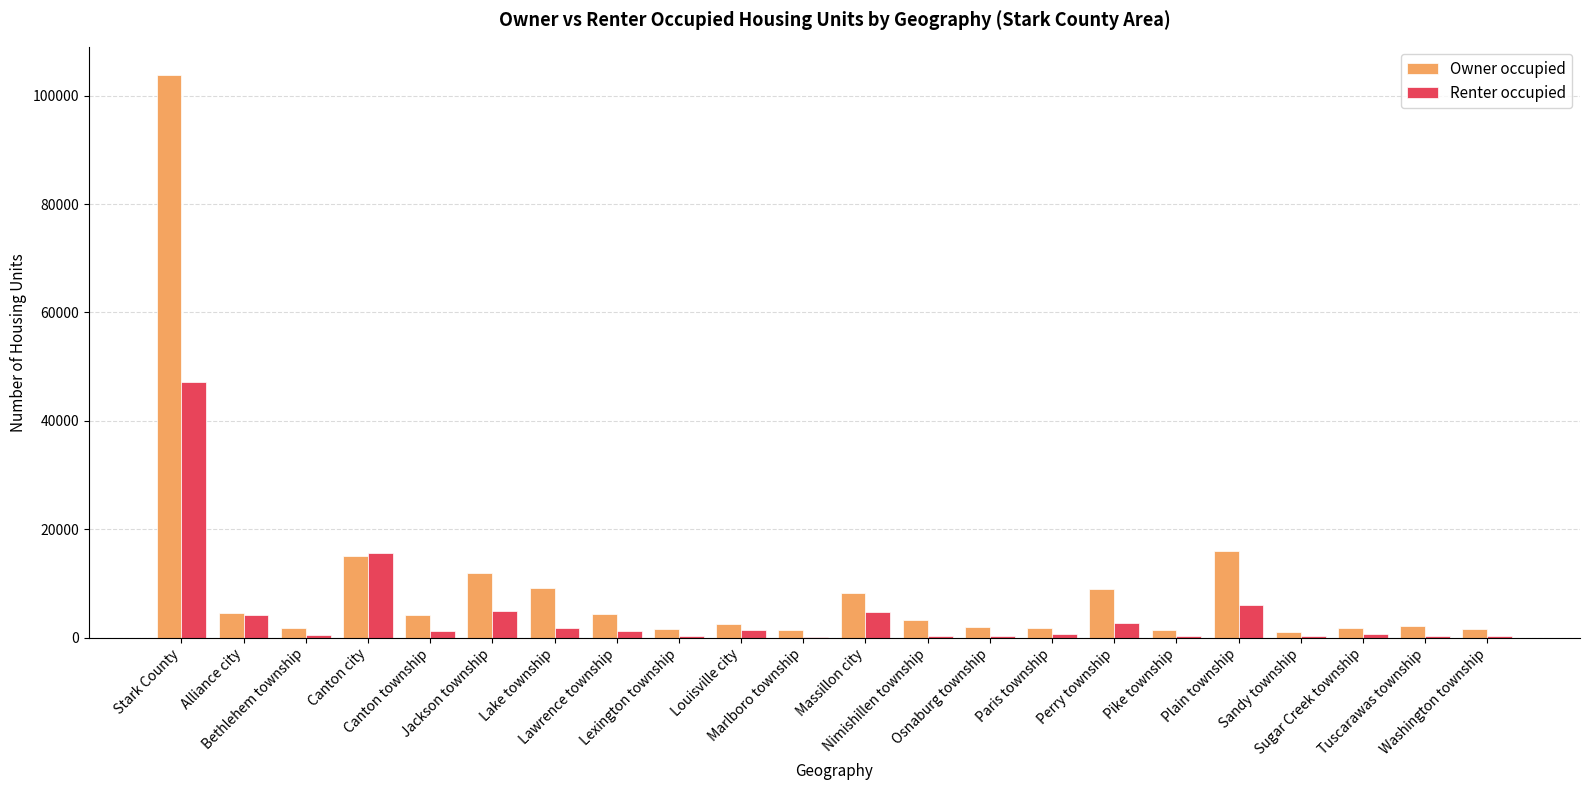

Which series has the largest total across all categories?

Owner occupied